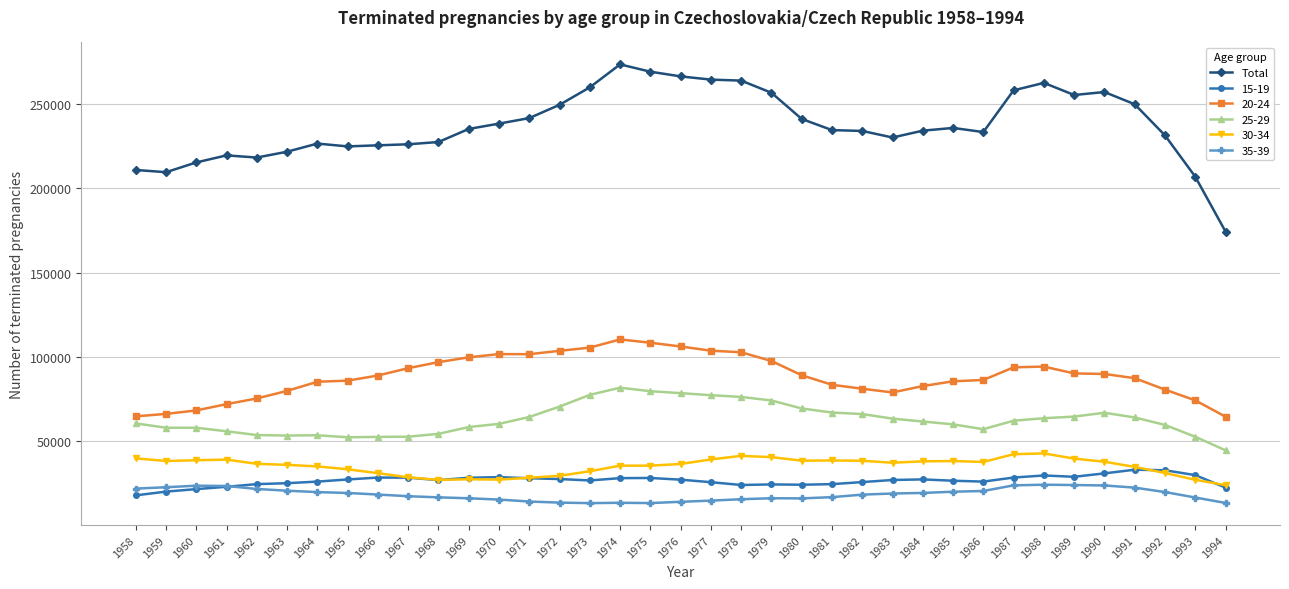

How many lines are shown in the chart?

6